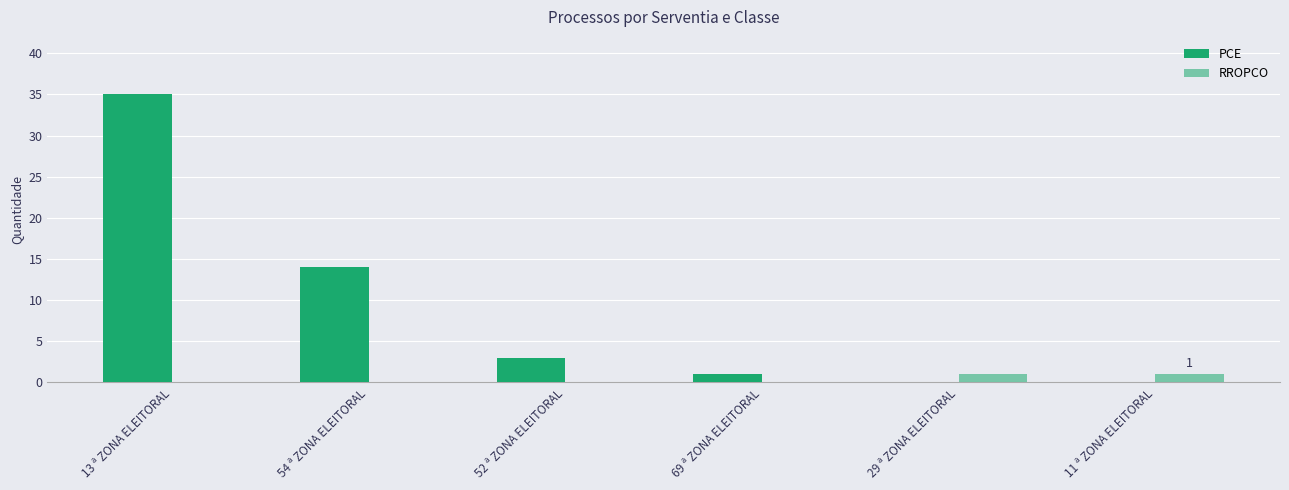

How many categories are shown in the chart?

6